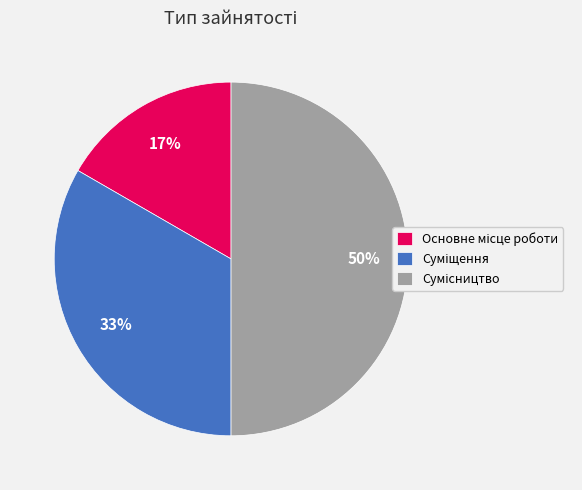

How many slices are in this pie chart?

3